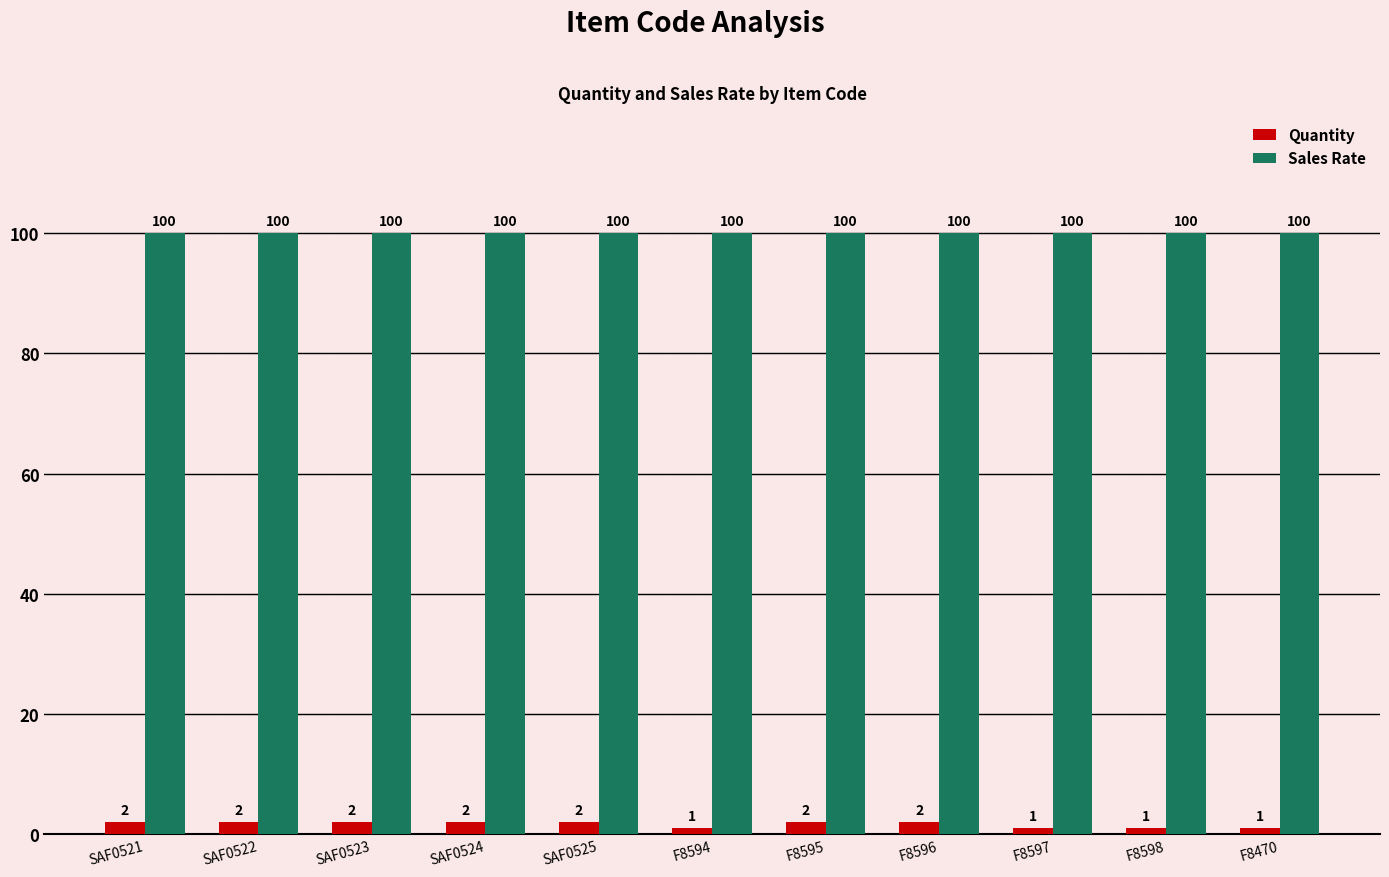

At F8594, list the series in order from largest to smallest.

Sales Rate, Quantity